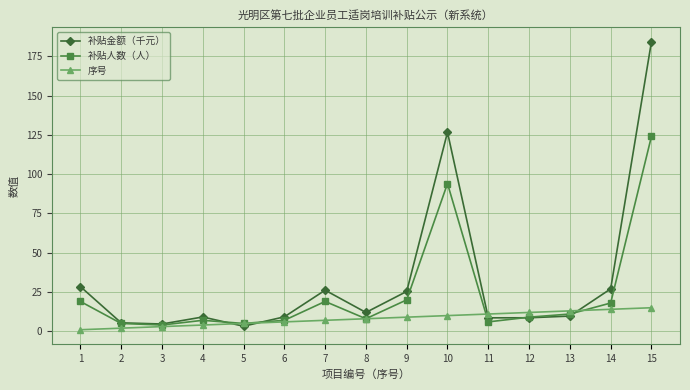

What is the difference between the maximum and minimum values in the 补贴金额（千元） series?

181.0